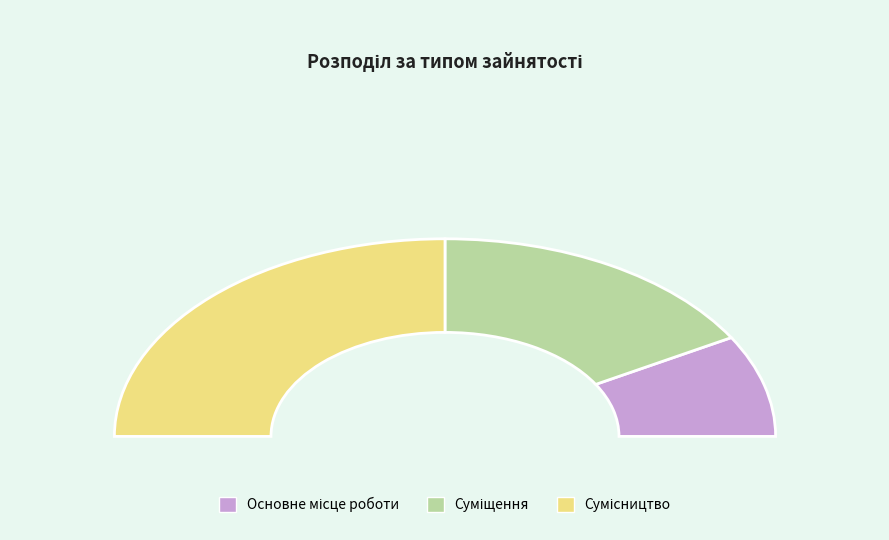

Which slice is the largest?

Сумісництво